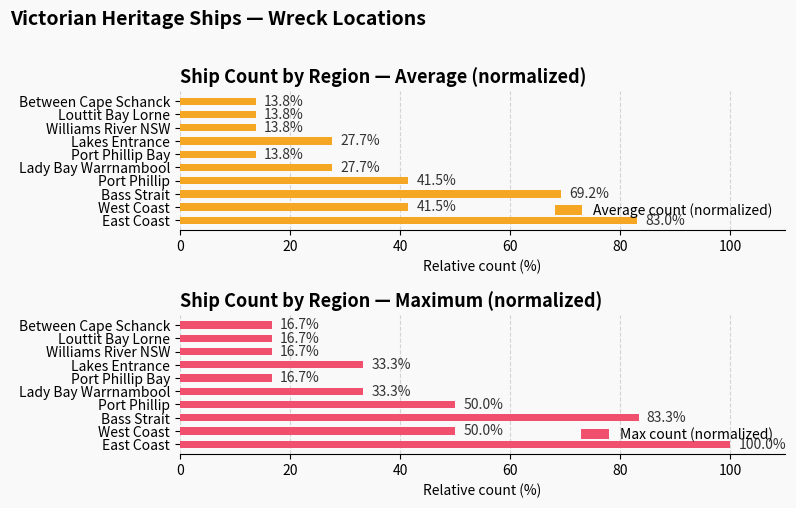

The Average count (normalized) series shows 41.5 at West Coast. True or false?

True